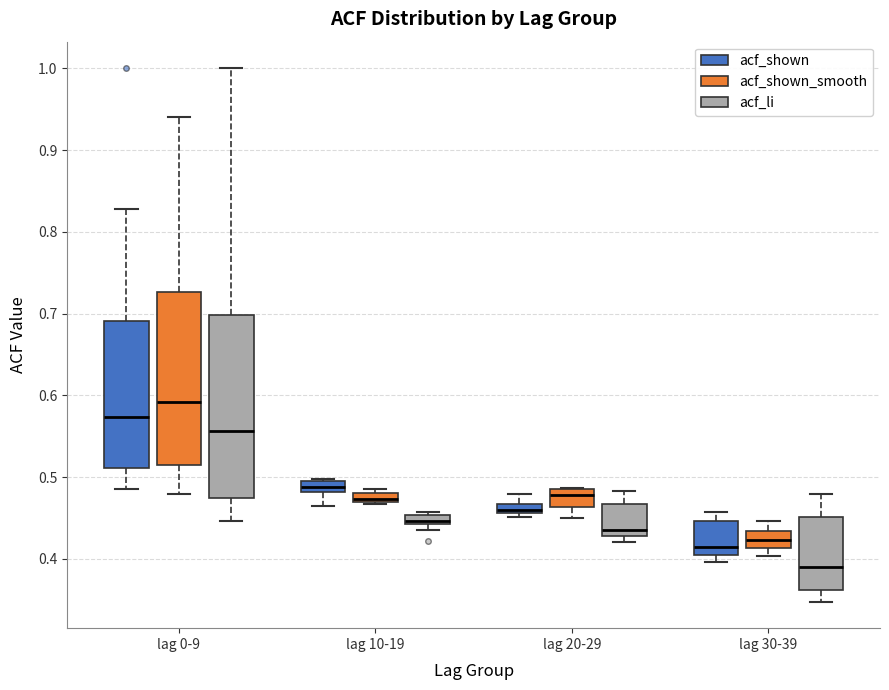

Which box is the tallest, from its lower edge to its upper edge?

lag 0-9 (acf_li)